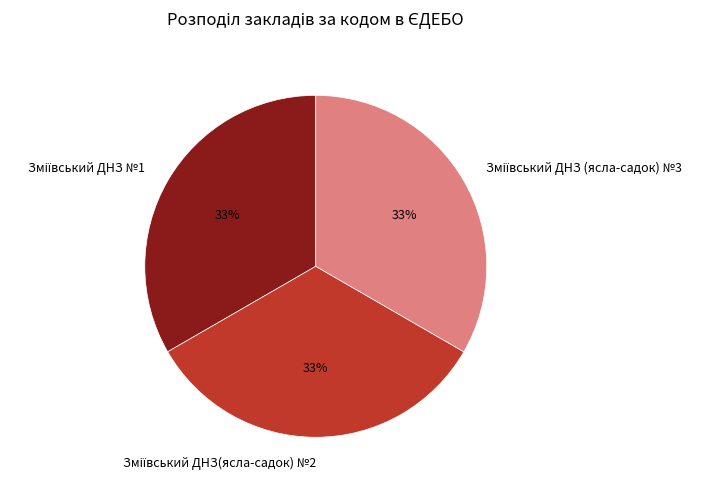

Does any single category account for the majority?

No